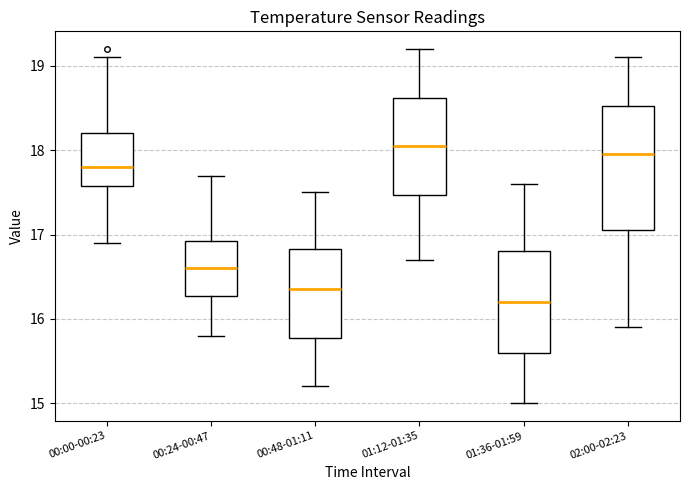

Which box's median line is the lowest?

01:36-01:59